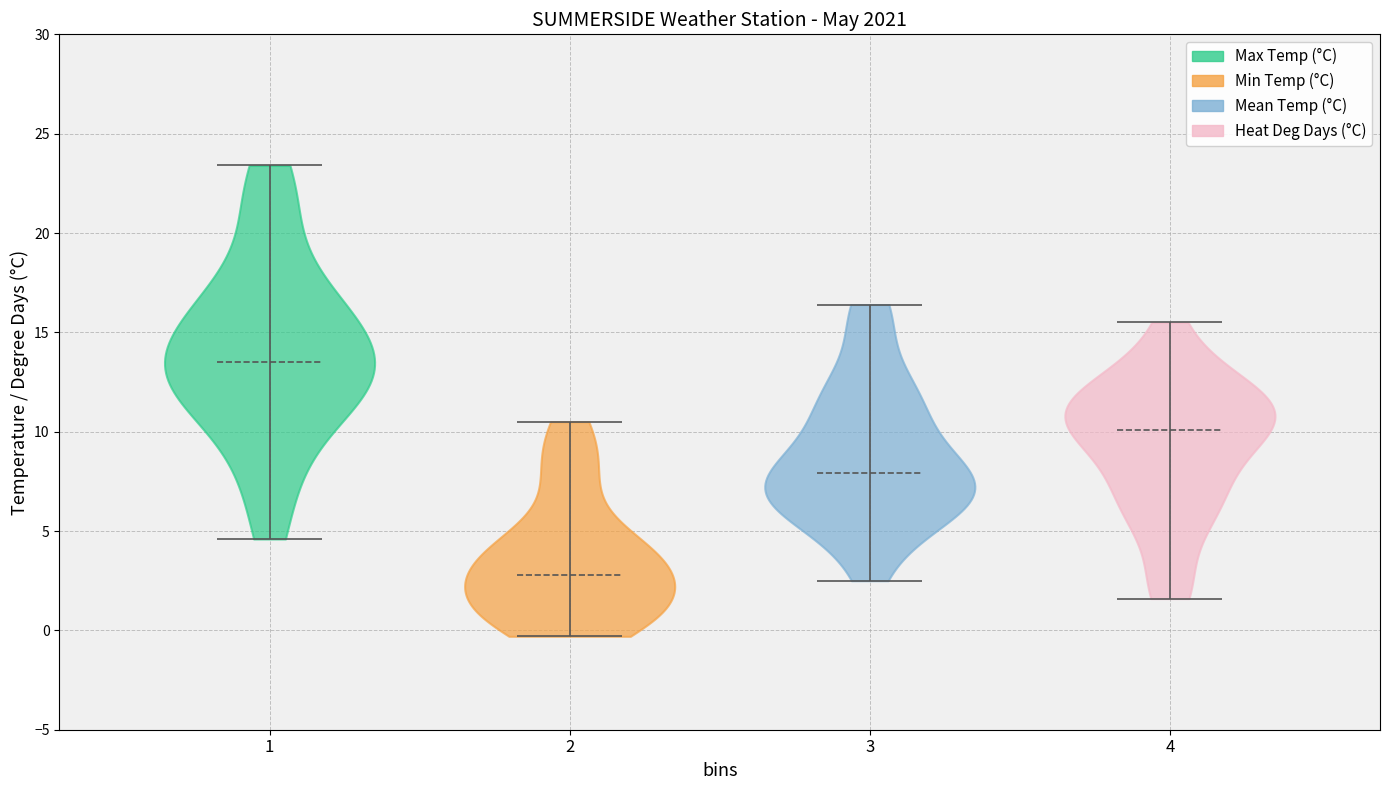

What is the highest point the violin at x = 1 reaches on the y-axis? The values are not printed on the chart, so give them approximately, as read against the axis.

23.5